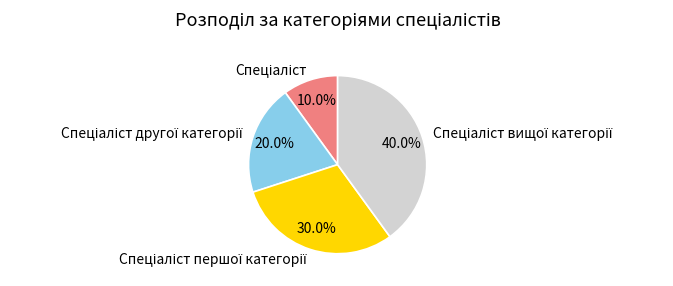

Count the number of slices in the pie.

4